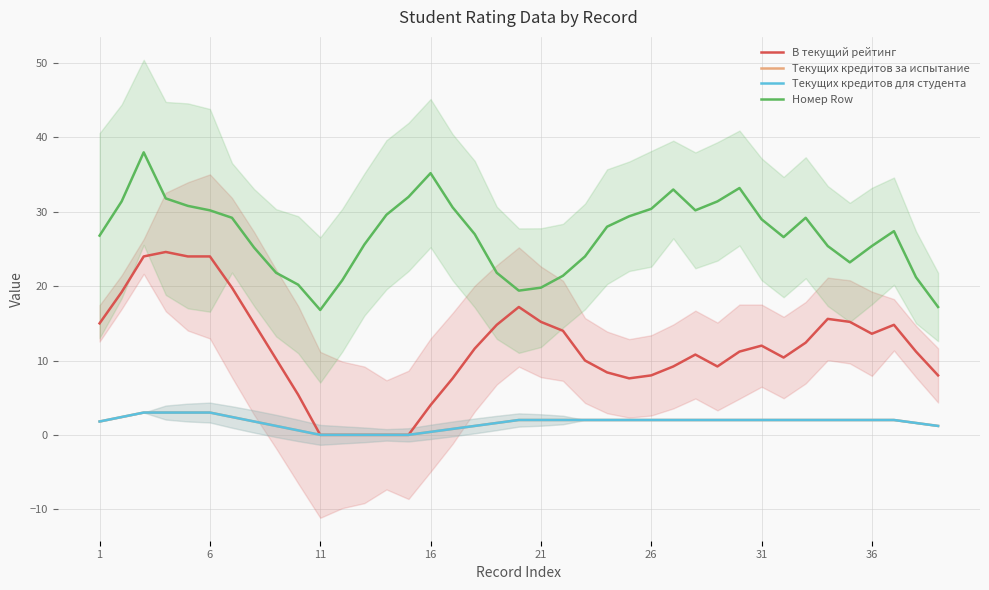

Which has a higher value, 15 or 37?

37